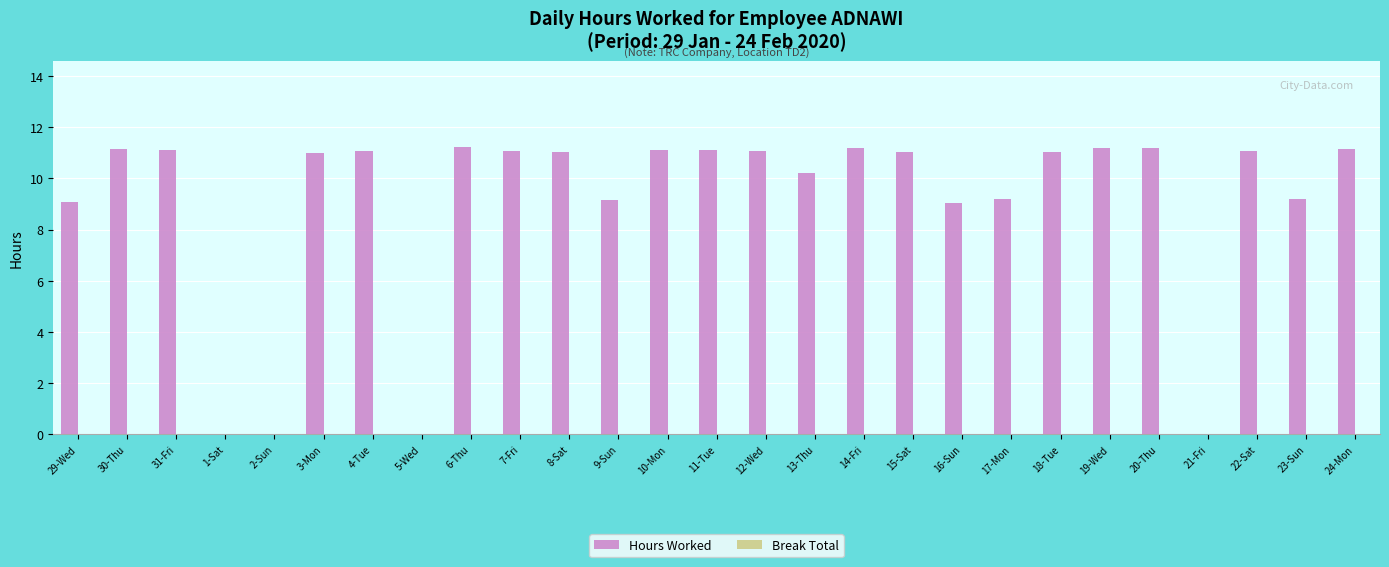

The chart shows a value of 19.5 at 11-Tue. True or false?

False